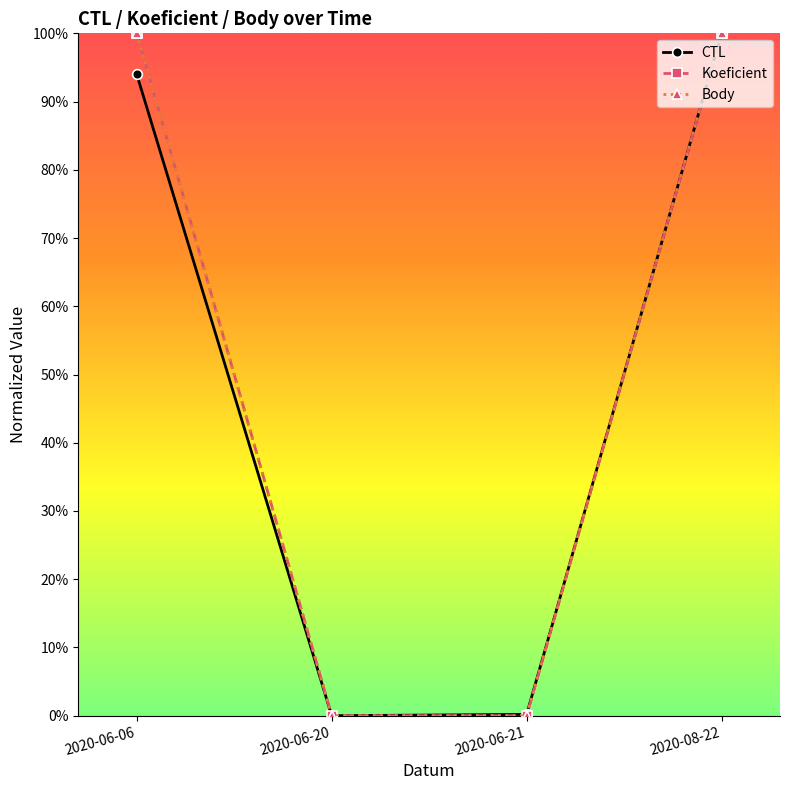

At which category is the sum across all series the highest?

2020-08-22